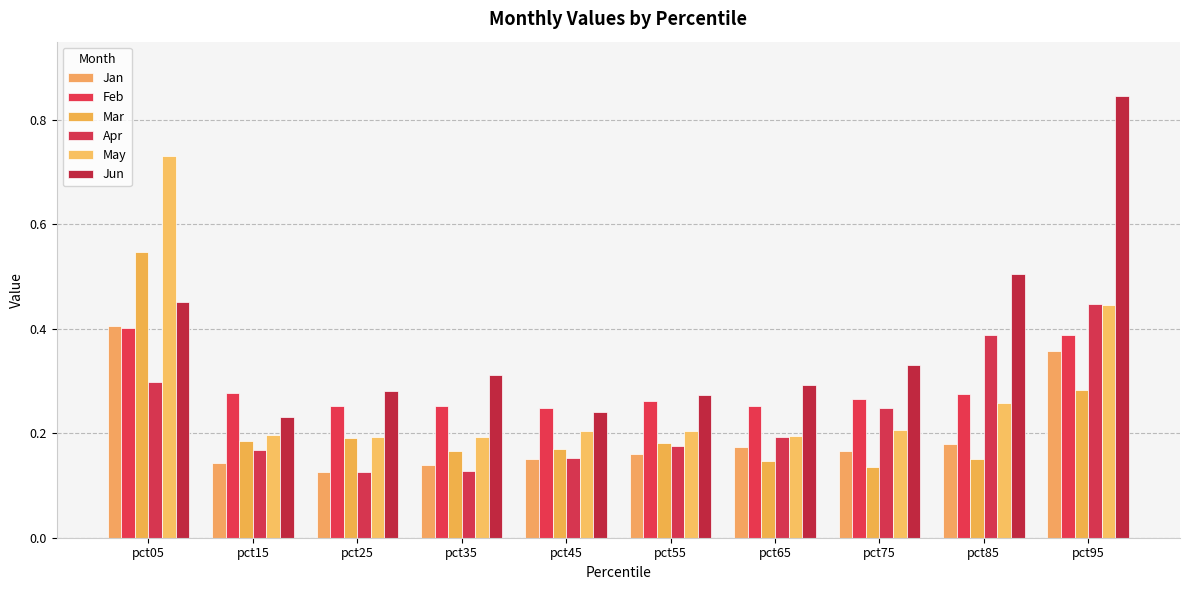

What is the sum of all Feb values?

2.9